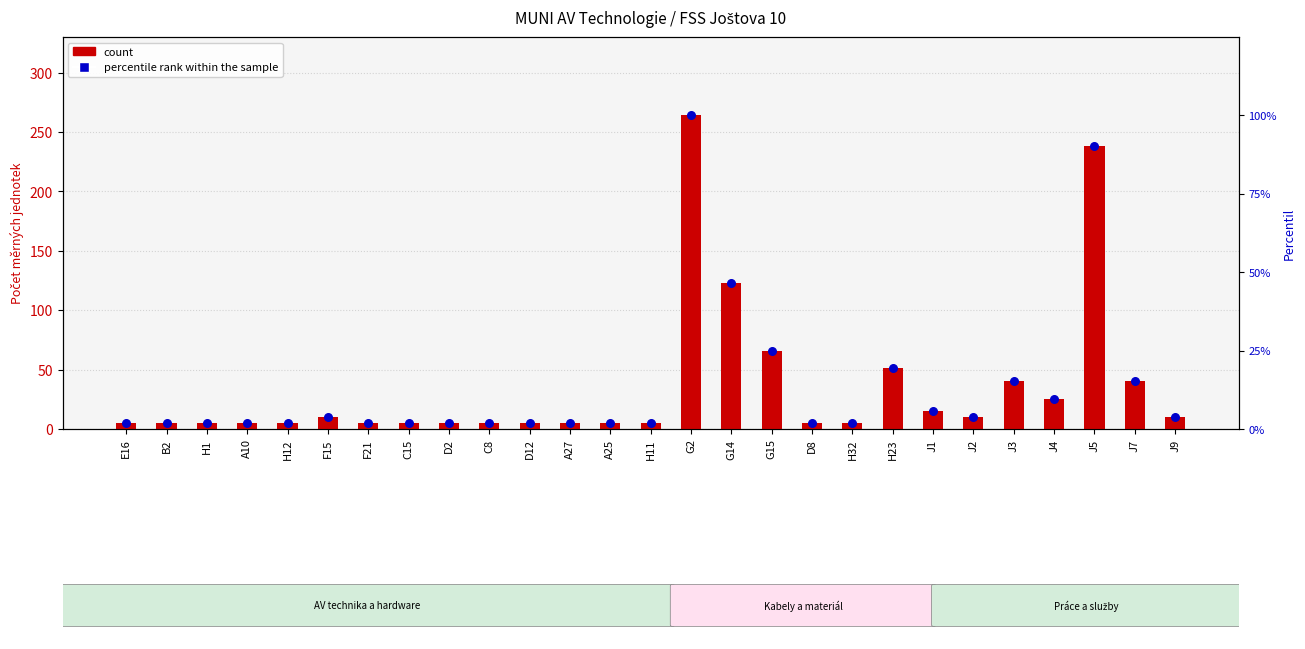

Which series reaches the maximum Y coordinate?

count